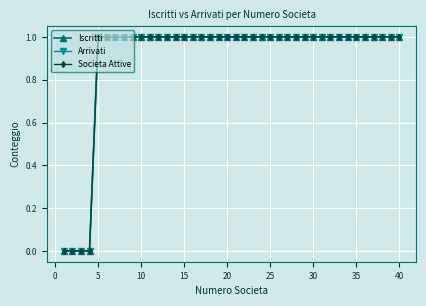

True or false: Iscritti and Societa Attive cross at least once.

False